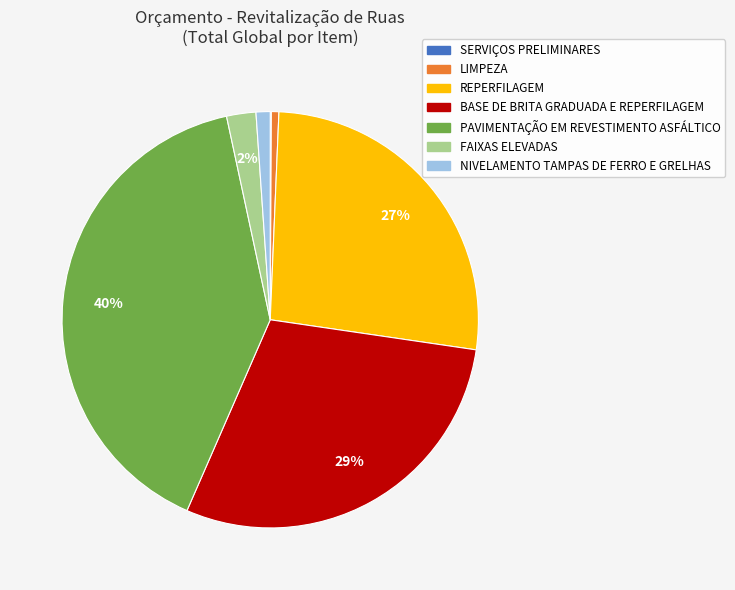

Is there a majority slice in this chart?

No